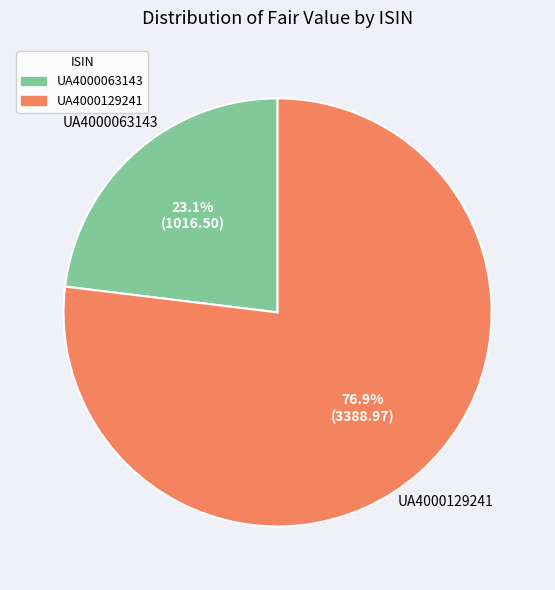

Between UA4000129241 and UA4000063143, which is larger?

UA4000129241